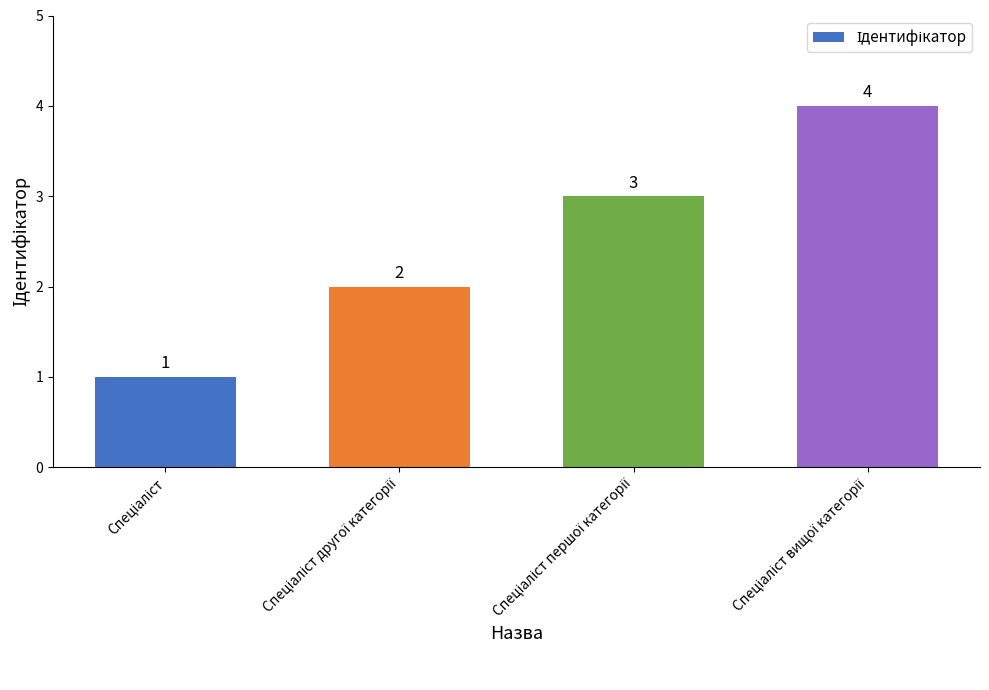

How many values are between 2 and 4?

3